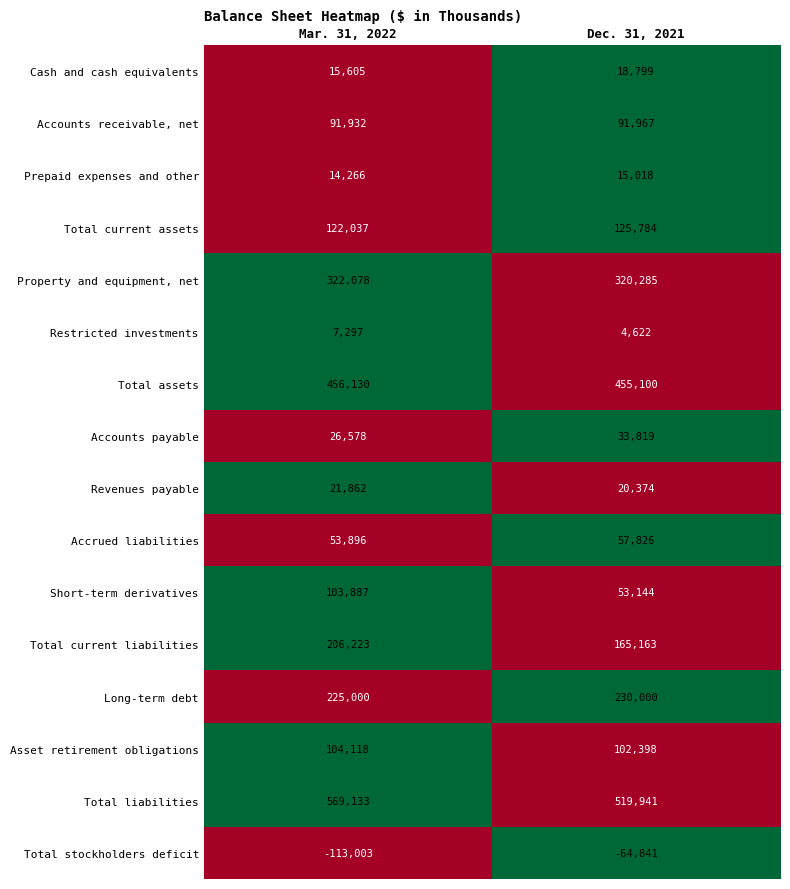

List the series in order of their peak value, highest first.

Total liabilities, Total assets, Property and equipment, net, Long-term debt, Total current liabilities, Total current assets, Asset retirement obligations, Short-term derivatives, Accounts receivable, net, Accrued liabilities, Accounts payable, Revenues payable, Cash and cash equivalents, Prepaid expenses and other, Restricted investments, Total stockholders deficit